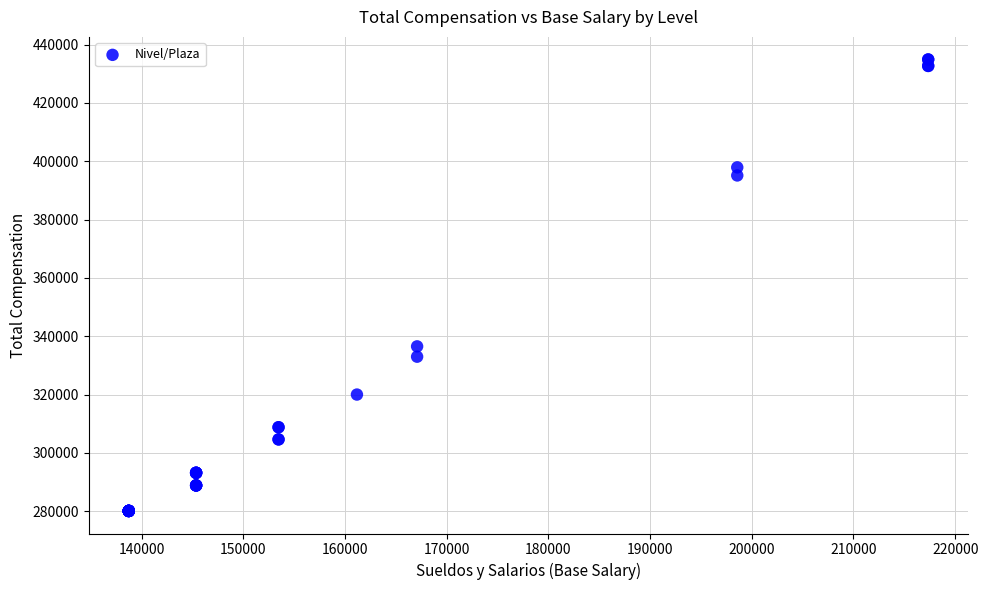

What Y value in the scatter plot is closest to 357513?

336532